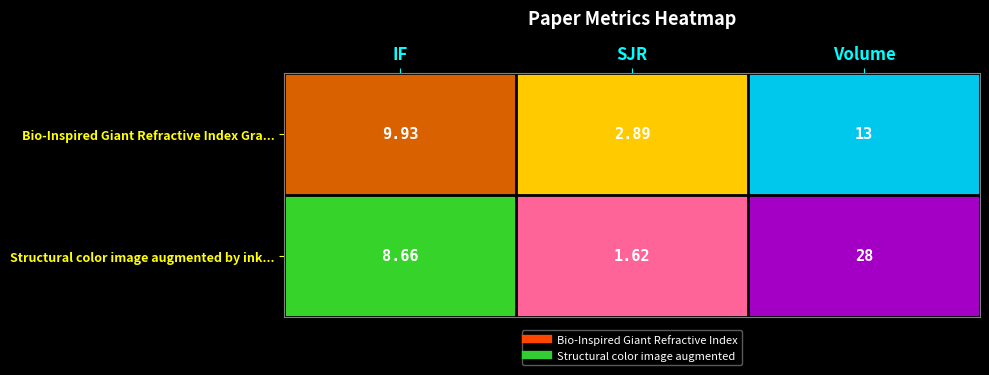

Rank the categories by Structural color image augmented by ink... value from highest to lowest.

Volume, IF, SJR